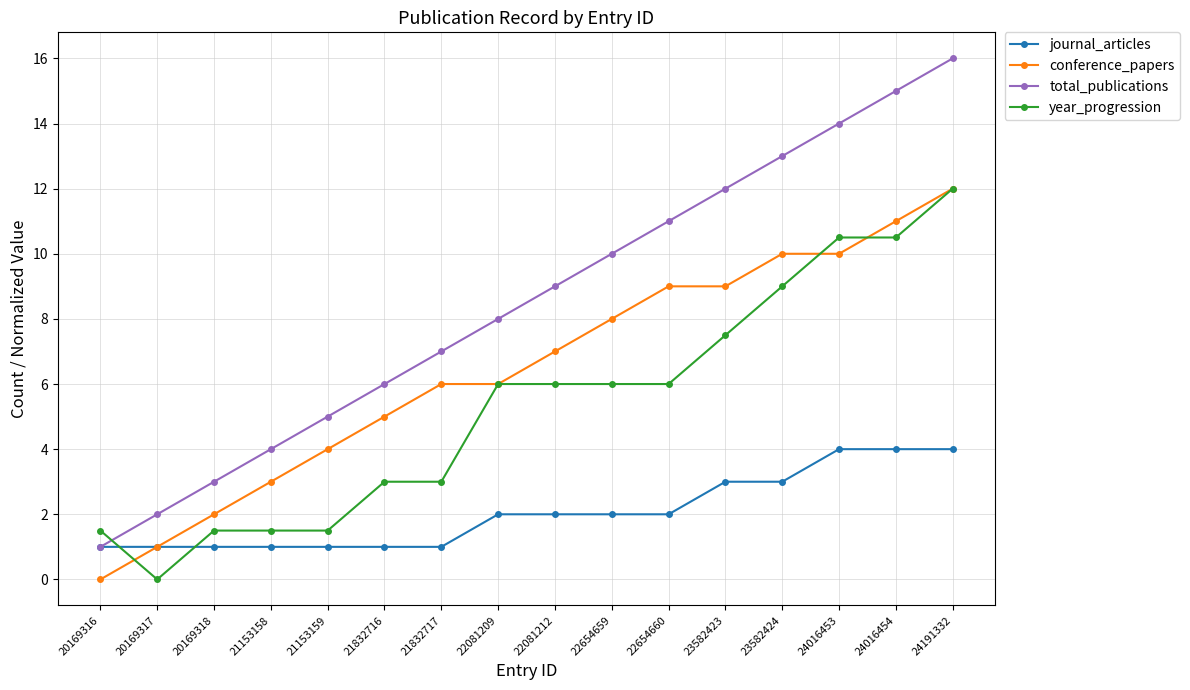

Reading left to right, extract all data points from this chart.

journal_articles: 20169316=1.0	20169317=1.0	20169318=1.0	21153158=1.0	21153159=1.0	21832716=1.0	21832717=1.0	22081209=2.0	22081212=2.0	22654659=2.0	22654660=2.0	23582423=3.0	23582424=3.0	24016453=4.0	24016454=4.0	24191332=4.0
conference_papers: 20169316=0.0	20169317=1.0	20169318=2.0	21153158=3.0	21153159=4.0	21832716=5.0	21832717=6.0	22081209=6.0	22081212=7.0	22654659=8.0	22654660=9.0	23582423=9.0	23582424=10.0	24016453=10.0	24016454=11.0	24191332=12.0
total_publications: 20169316=1.0	20169317=2.0	20169318=3.0	21153158=4.0	21153159=5.0	21832716=6.0	21832717=7.0	22081209=8.0	22081212=9.0	22654659=10.0	22654660=11.0	23582423=12.0	23582424=13.0	24016453=14.0	24016454=15.0	24191332=16.0
year_progression: 20169316=1.5	20169317=0.0	20169318=1.5	21153158=1.5	21153159=1.5	21832716=3.0	21832717=3.0	22081209=6.0	22081212=6.0	22654659=6.0	22654660=6.0	23582423=7.5	23582424=9.0	24016453=10.5	24016454=10.5	24191332=12.0